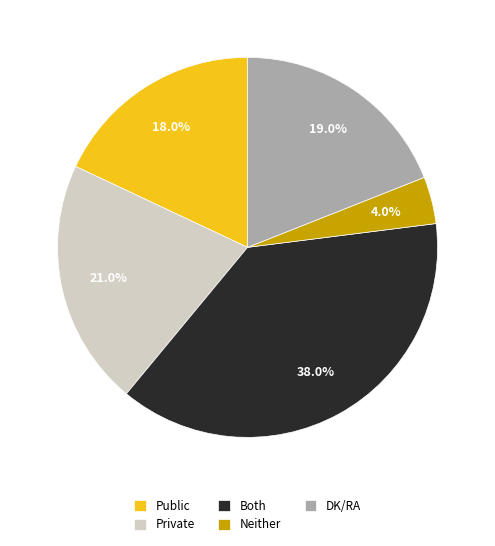

What is the ratio of the value at Both to the value at Private?

1.8